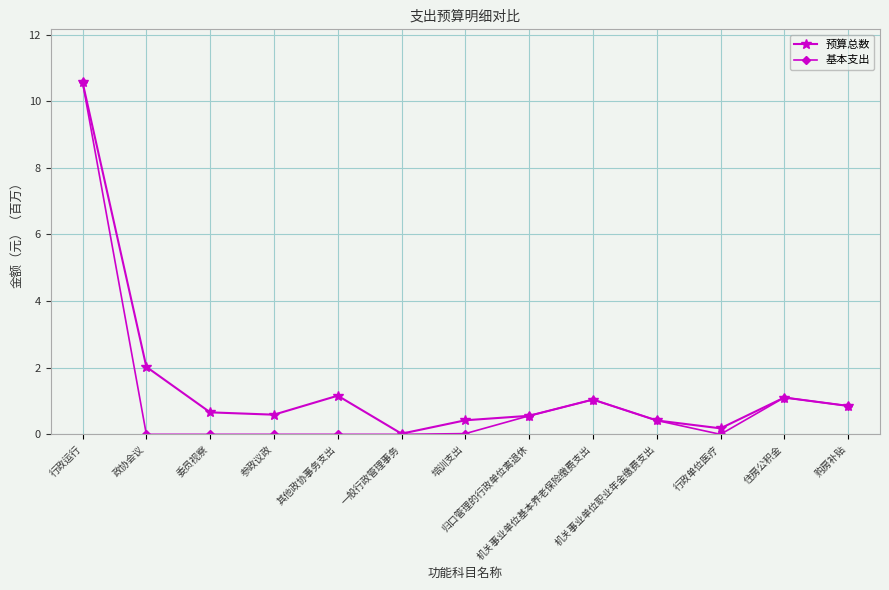

In 基本支出, how many points are higher than both neighbors (excluding endpoints)?

2